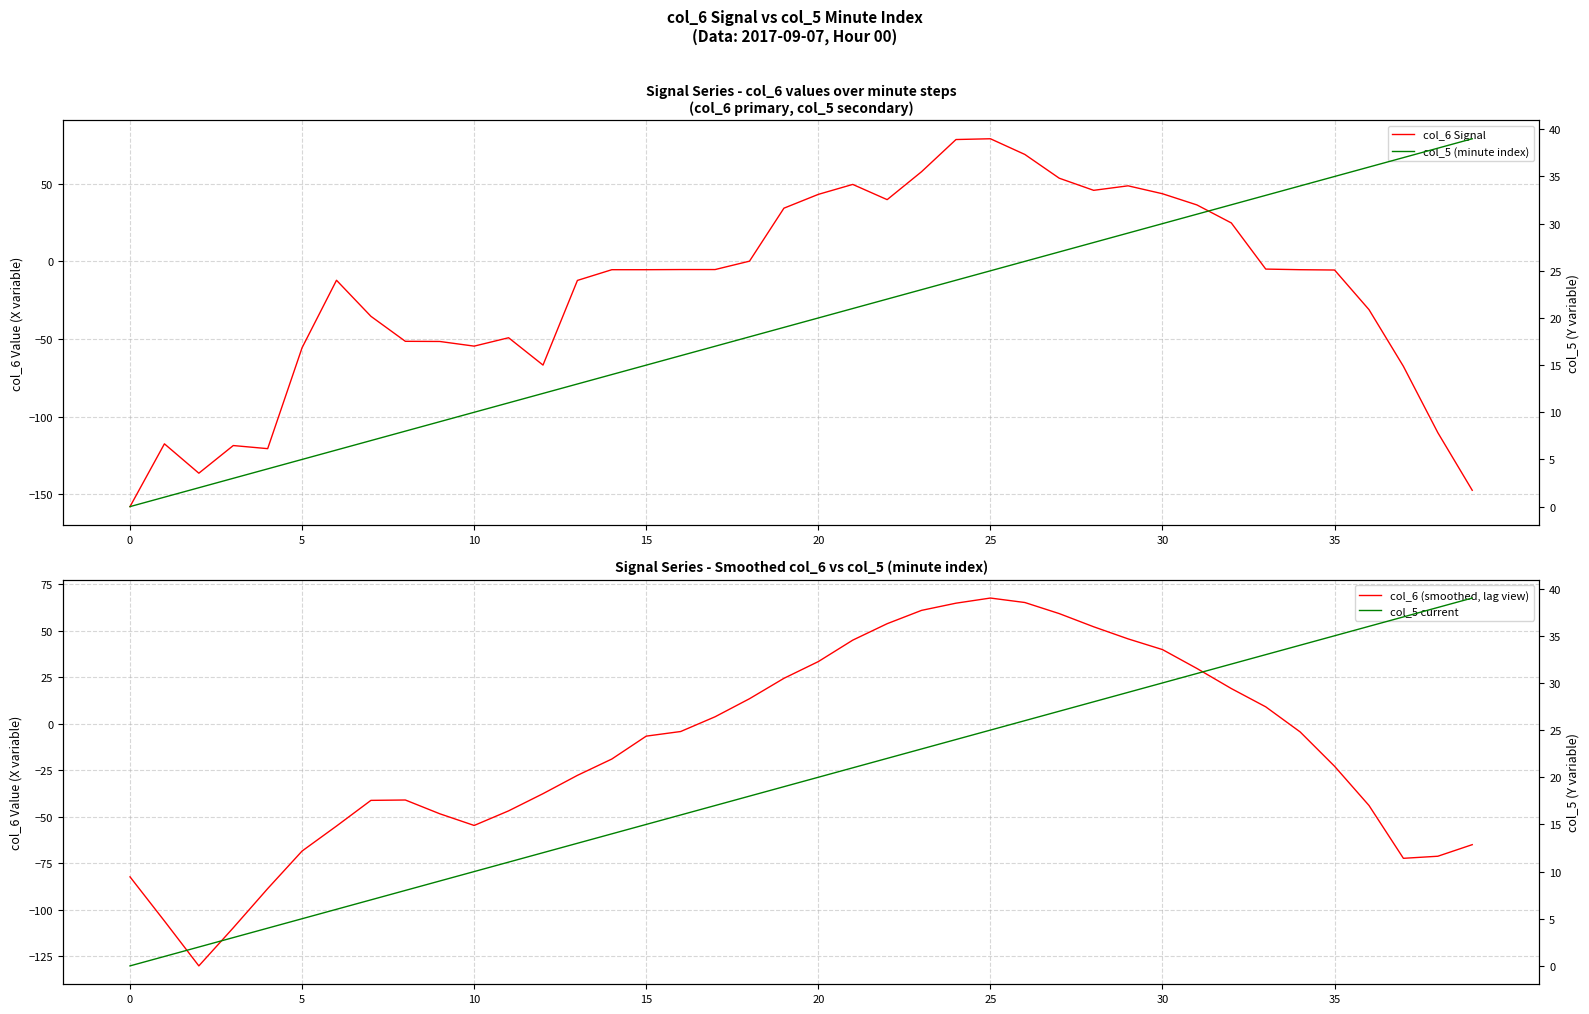

What is the maximum value shown in the chart?

78.9